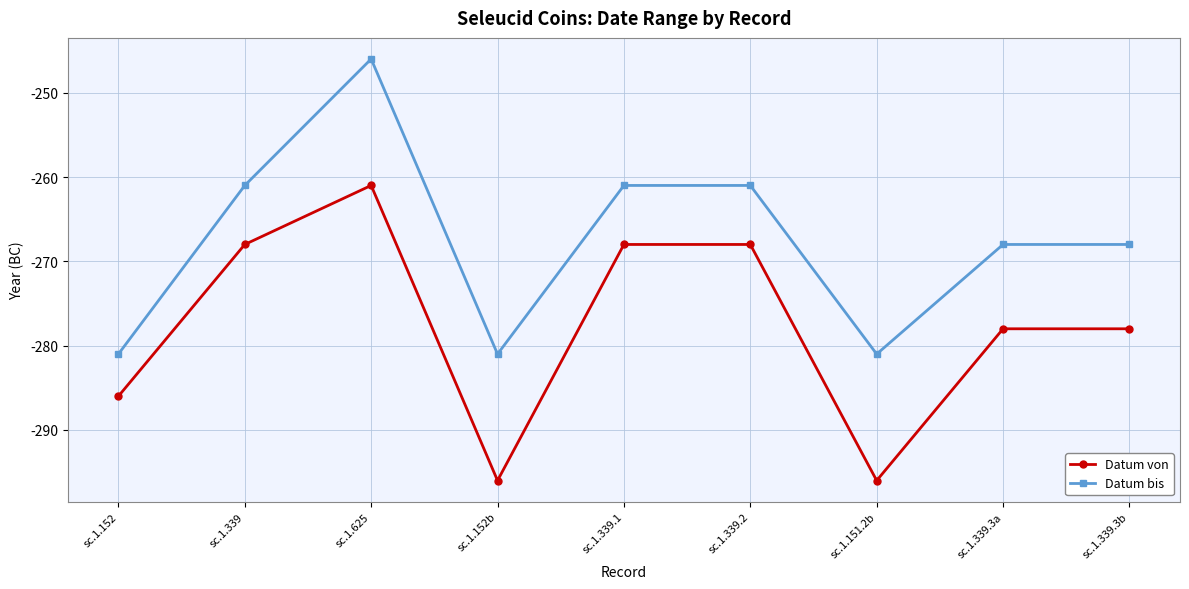

True or false: Datum von and Datum bis intersect in this chart.

False